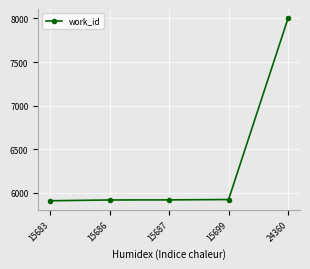

The value at 24360 is 4231. True or false?

False